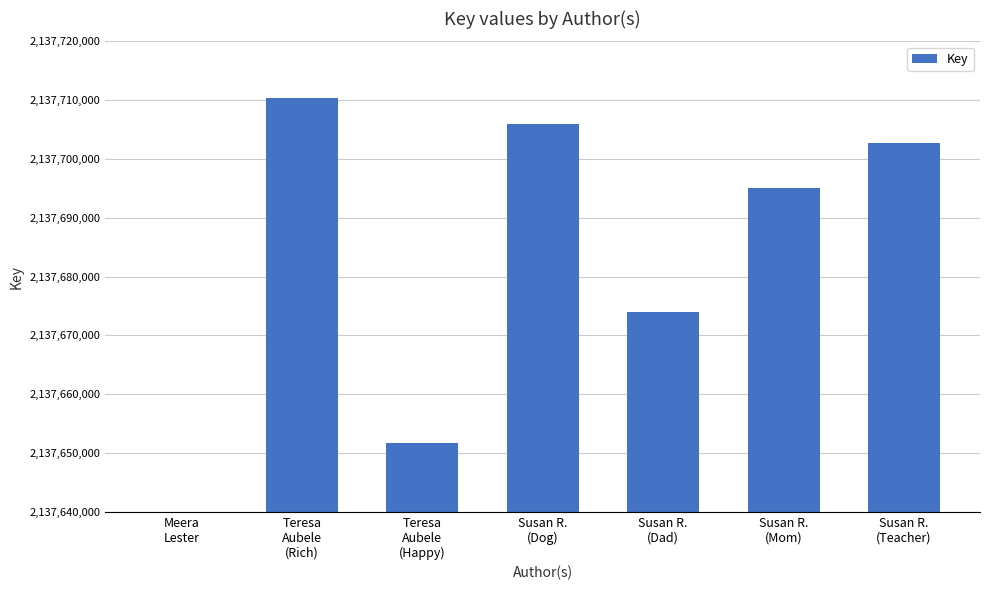

How many data points are less than 2137695083?

3